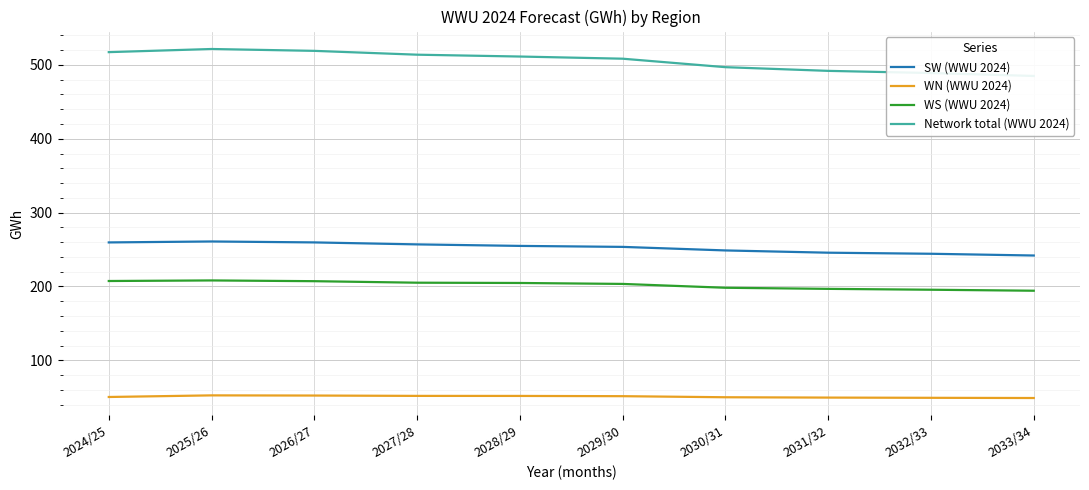

What is the label of the 2nd point from the right?

2032/33